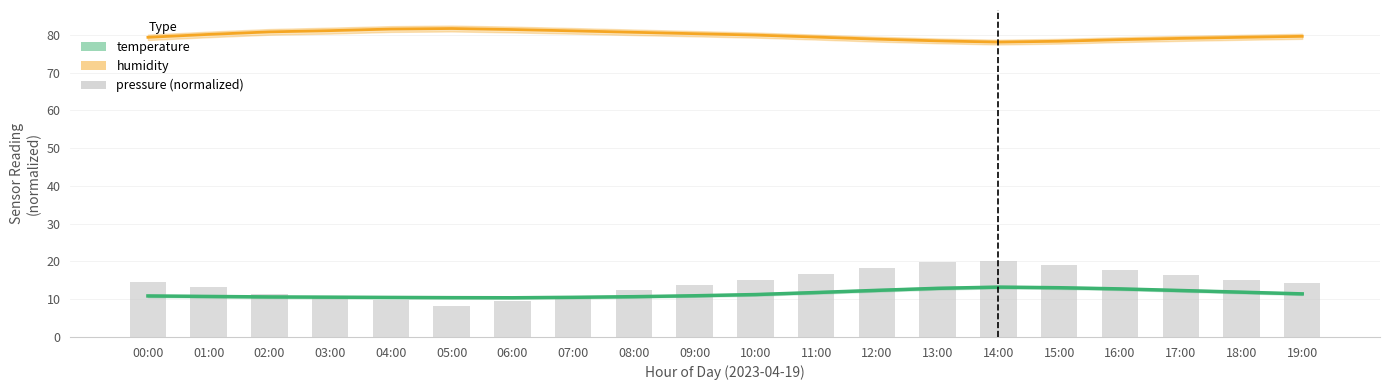

What is the difference between the temperature values at 00:00 and 18:00?

1.0